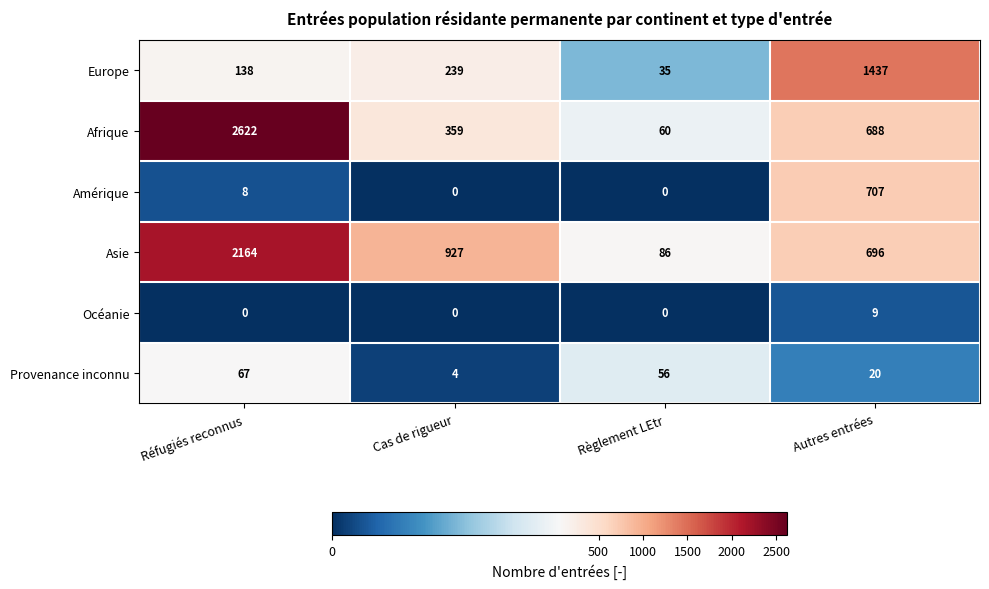

What is the highest value of the Provenance inconnu series?

67